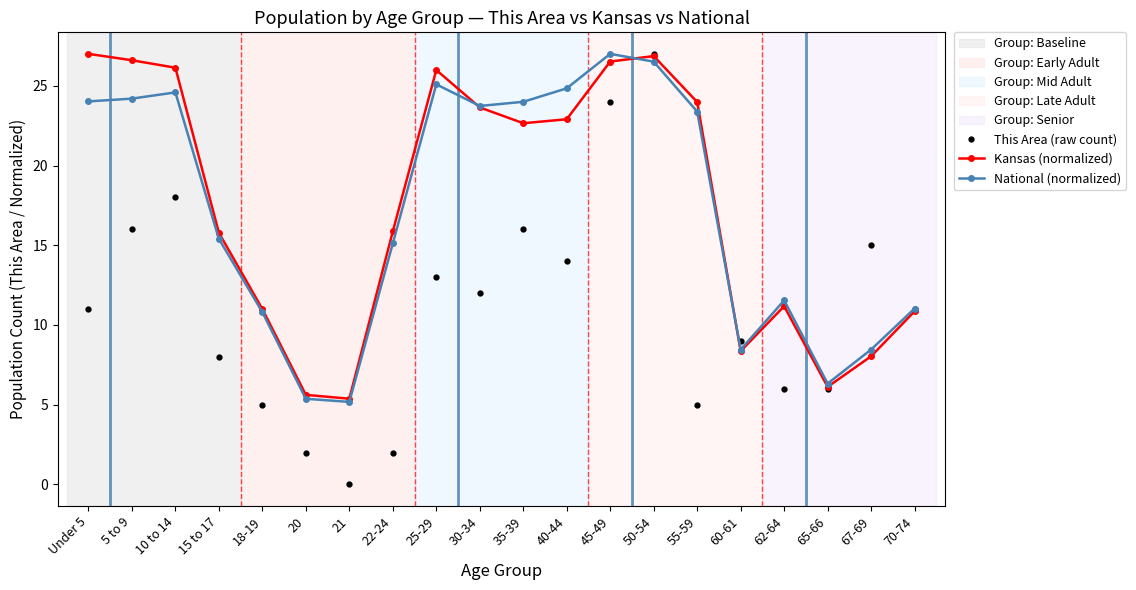

Where is the first local minimum for This Area (raw count)?

21